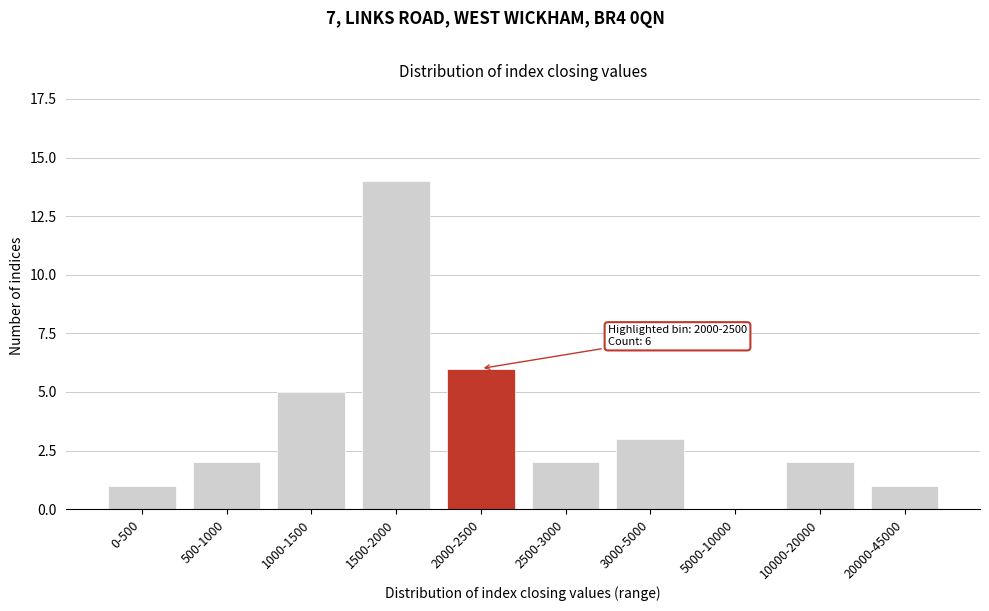

Reading right to left, what are all the values shown in this chart?

20000-45000=1	10000-20000=2	5000-10000=0	3000-5000=3	2500-3000=2	2000-2500=6	1500-2000=14	1000-1500=5	500-1000=2	0-500=1